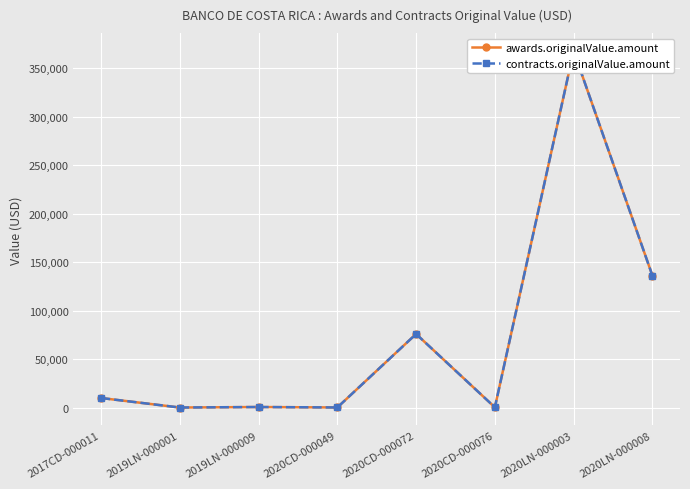

At which label does awards.originalValue.amount first exceed 9853?

2017CD-000011